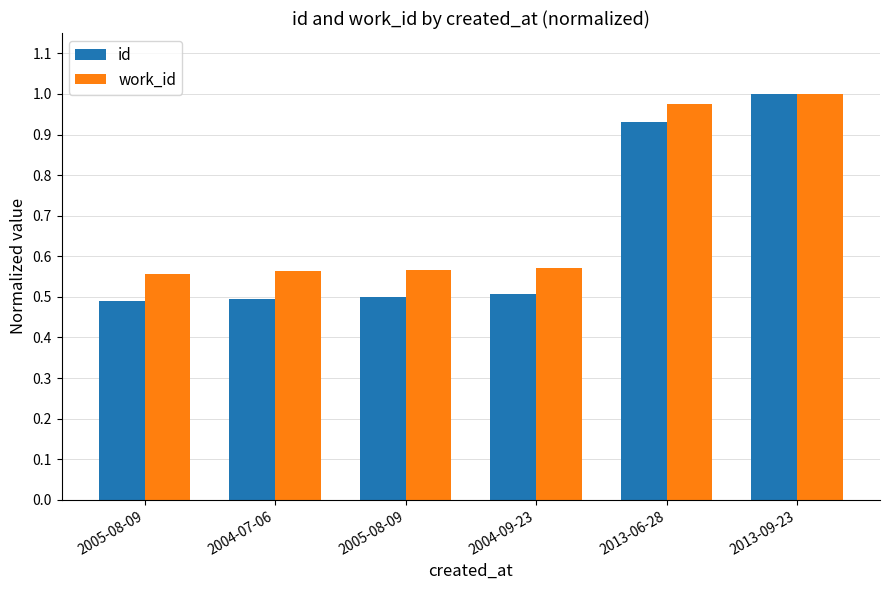

What is the label of the 1st bar from the right?

2013-09-23